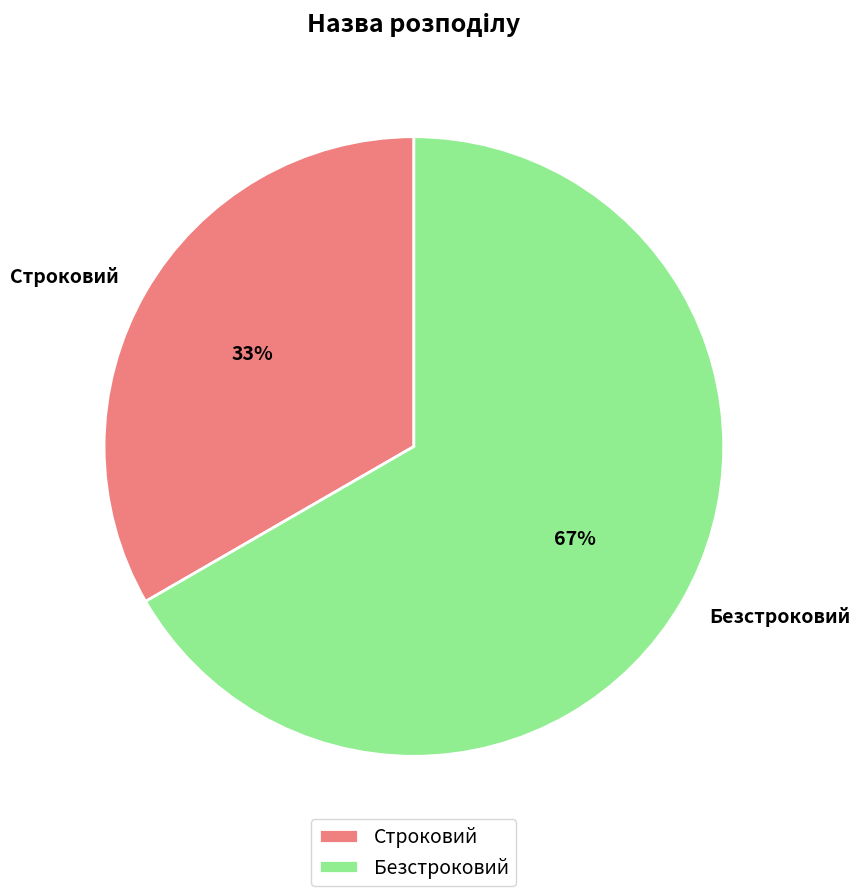

Is the sum of Безстроковий and Строковий greater than half?

Yes